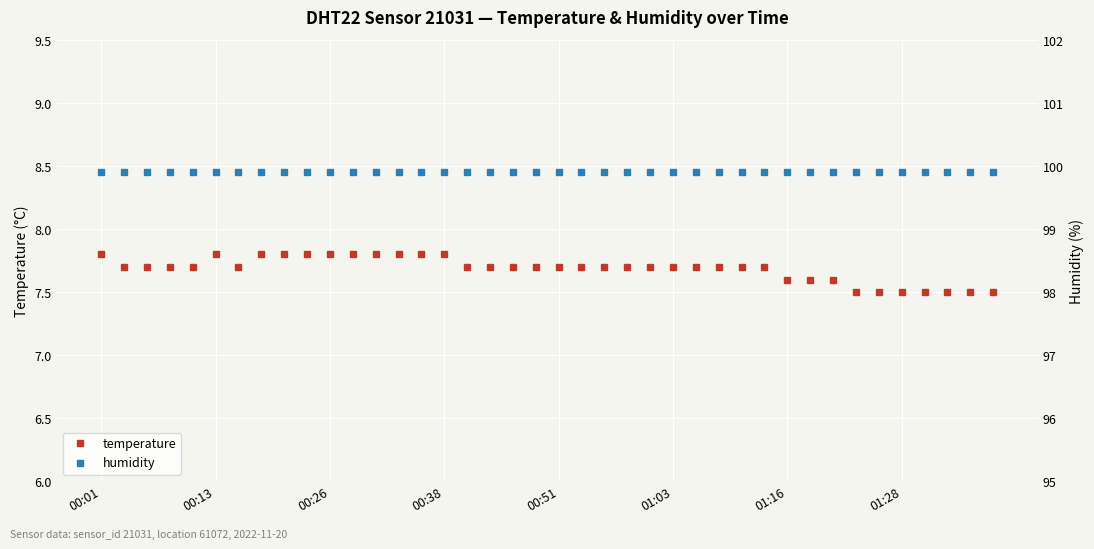

True or false: humidity and temperature intersect in this chart.

False